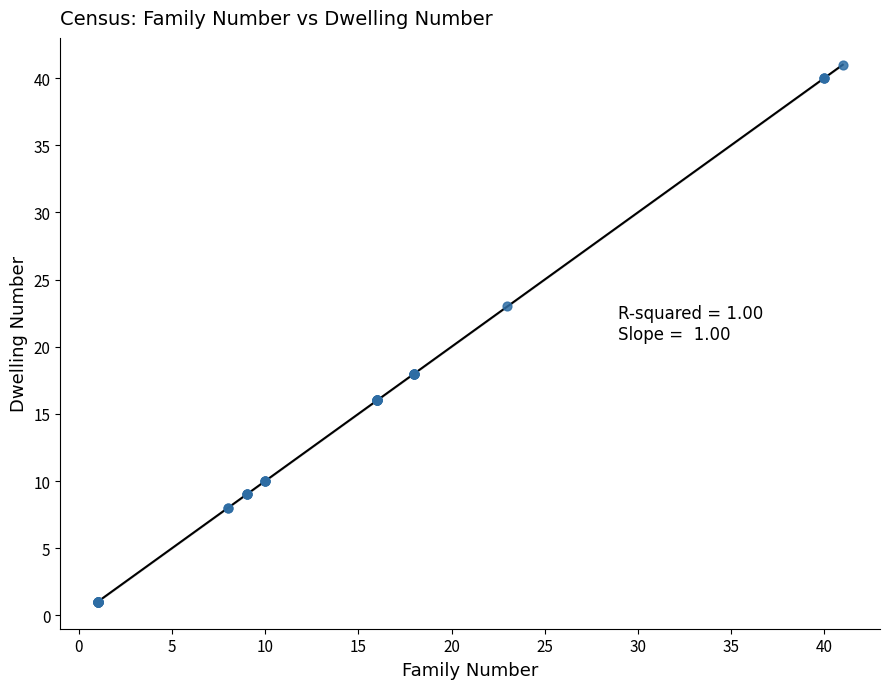

What Y value in the scatter plot is closest to 21?

23